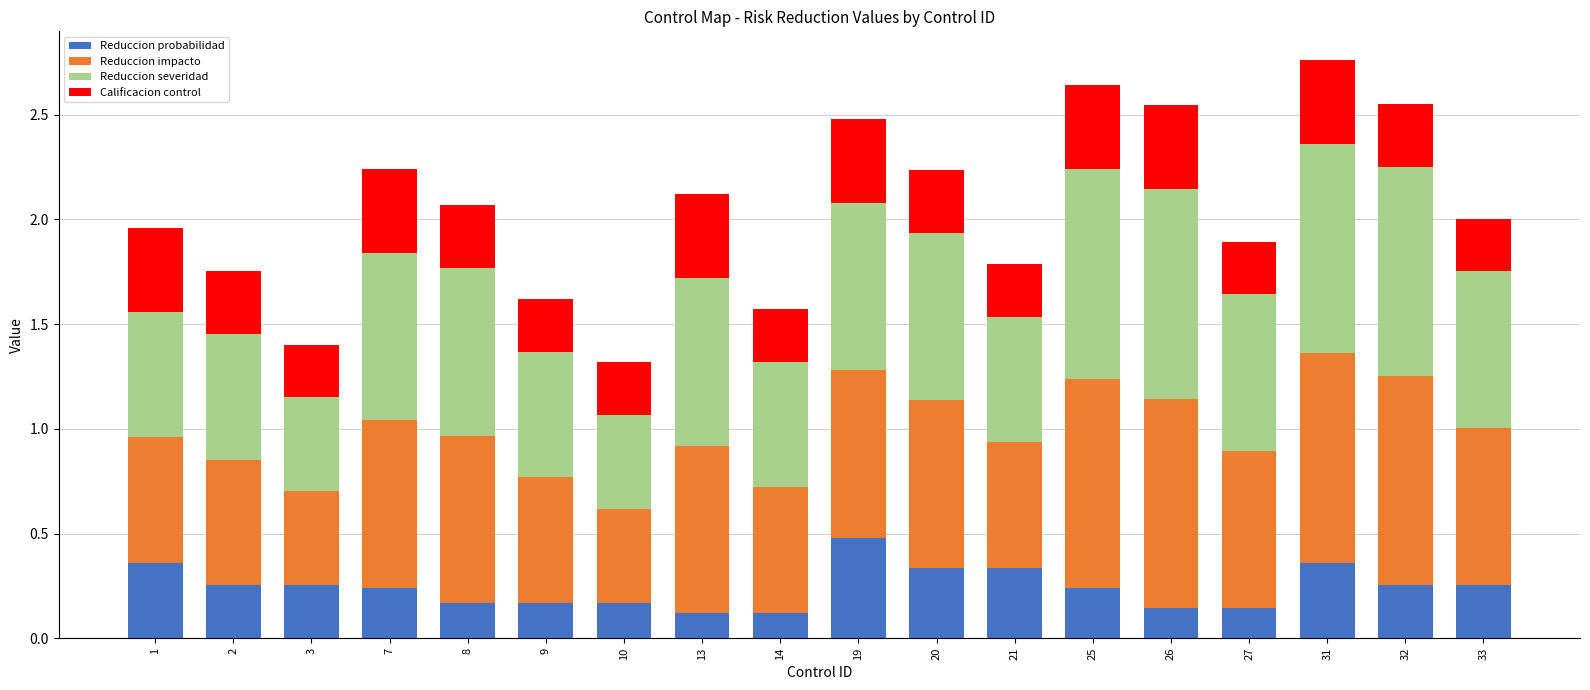

The value of Reduccion probabilidad at 32 is 0.3. True or false?

True